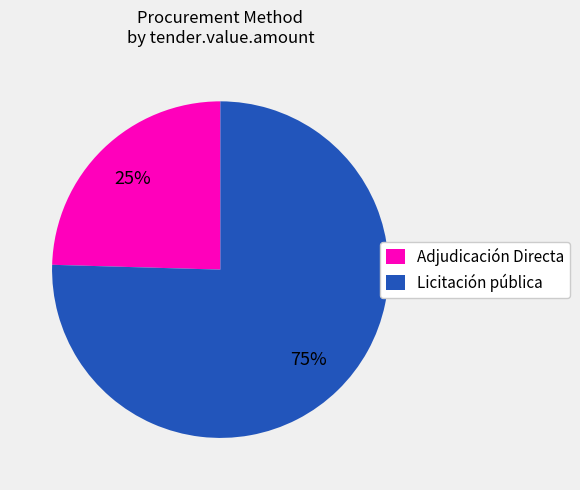

Rank the categories by value from highest to lowest.

Licitación pública, Adjudicación Directa